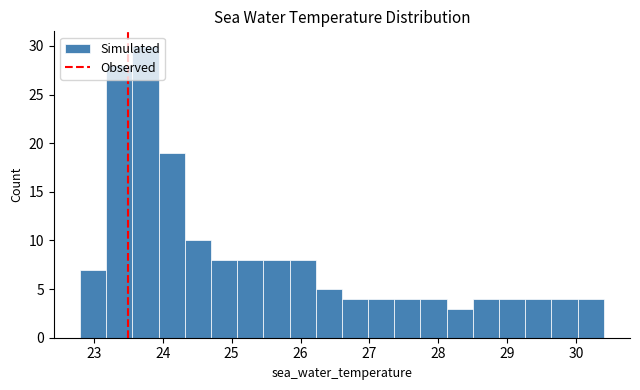

Around what value on the x-axis is the tallest bar? Give the approximate position of its centre, as read against the axis.

23.8